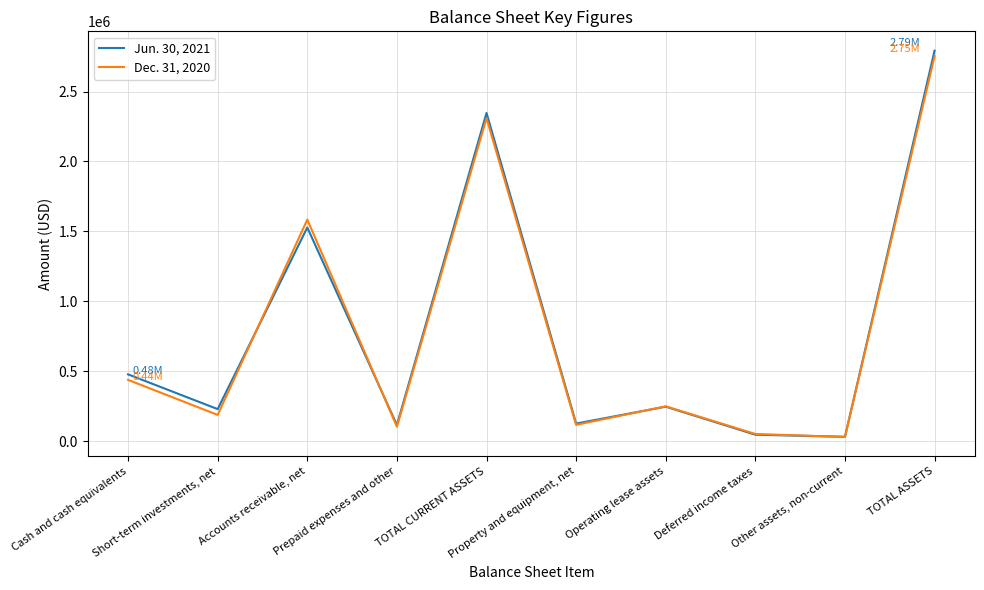

Is it true that Jun. 30, 2021 equals 308334 at Cash and cash equivalents?

False